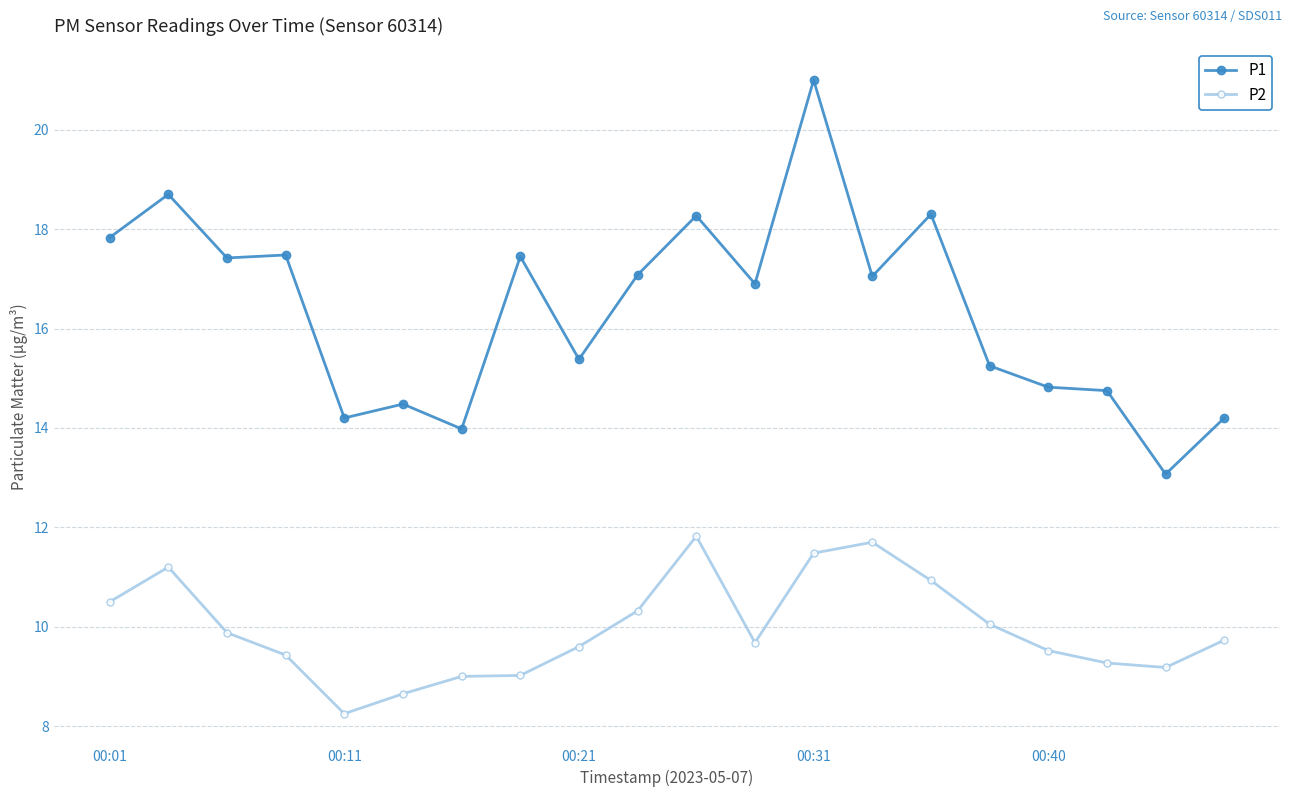

Which series has the widest spread of values?

P1